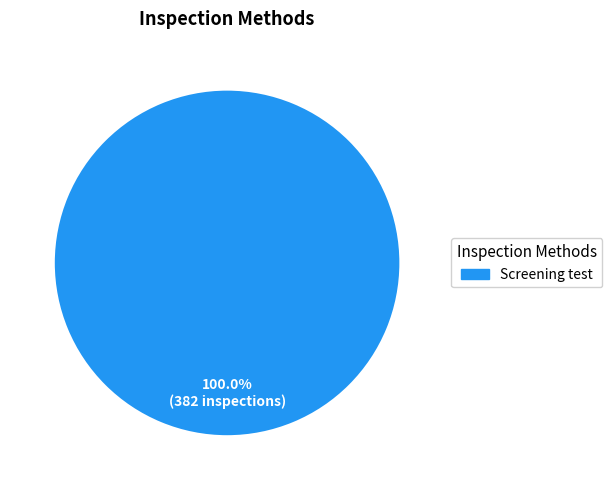

Is there any slice that represents more than half of the pie?

Yes